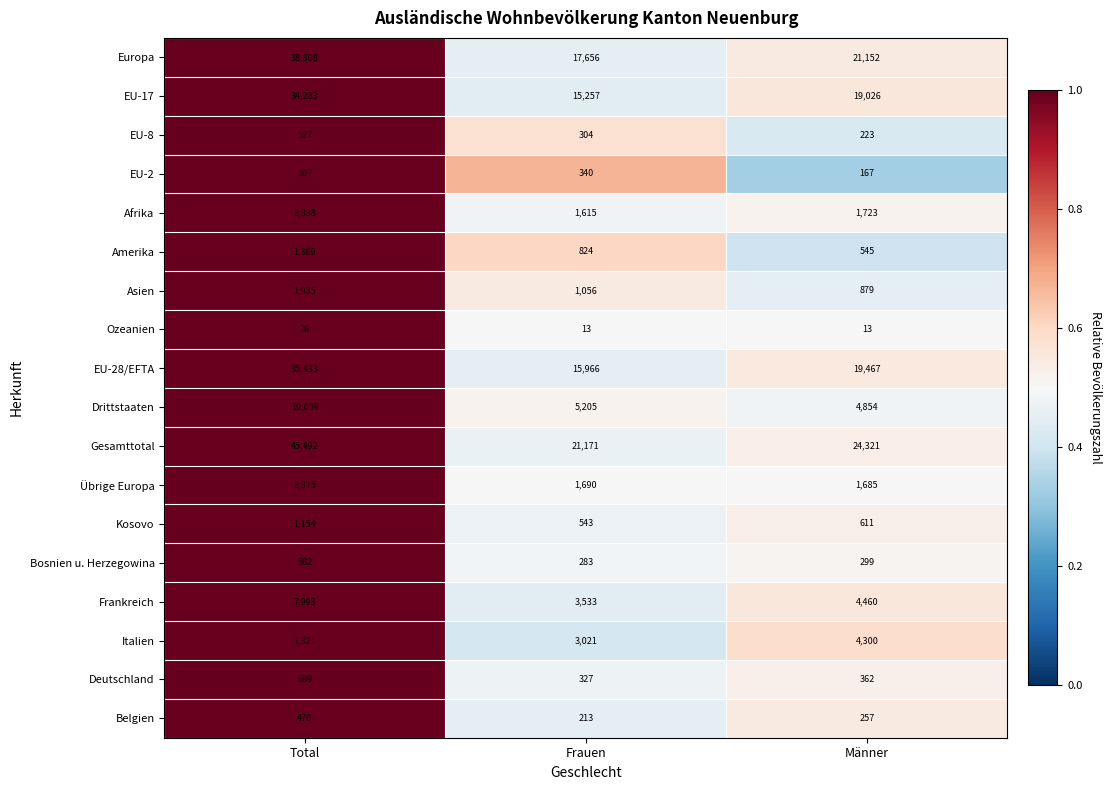

Which series has the largest total across all categories?

Gesamttotal